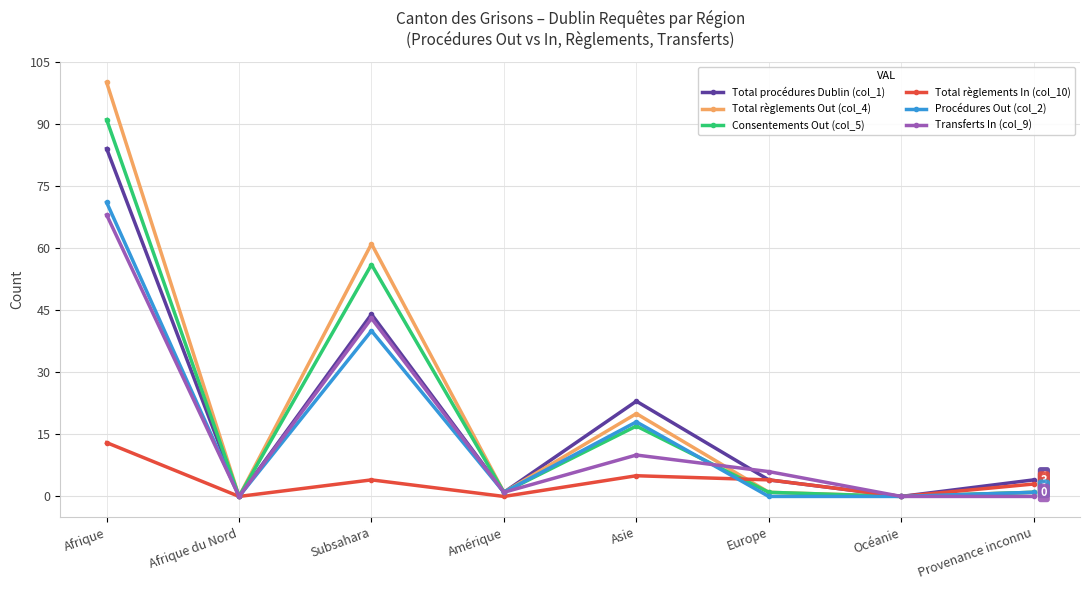

Reading left to right, transcribe all the data shown in this chart.

Total procédures Dublin (col_1): Afrique=84	Afrique du Nord=0	Subsahara=44	Amérique=1	Asie=23	Europe=4	Océanie=0	Provenance inconnu=4
Total règlements Out (col_4): Afrique=100	Afrique du Nord=0	Subsahara=61	Amérique=1	Asie=20	Europe=1	Océanie=0	Provenance inconnu=1
Consentements Out (col_5): Afrique=91	Afrique du Nord=0	Subsahara=56	Amérique=1	Asie=17	Europe=1	Océanie=0	Provenance inconnu=1
Total règlements In (col_10): Afrique=13	Afrique du Nord=0	Subsahara=4	Amérique=0	Asie=5	Europe=4	Océanie=0	Provenance inconnu=3
Procédures Out (col_2): Afrique=71	Afrique du Nord=0	Subsahara=40	Amérique=1	Asie=18	Europe=0	Océanie=0	Provenance inconnu=1
Transferts In (col_9): Afrique=68	Afrique du Nord=0	Subsahara=43	Amérique=1	Asie=10	Europe=6	Océanie=0	Provenance inconnu=0